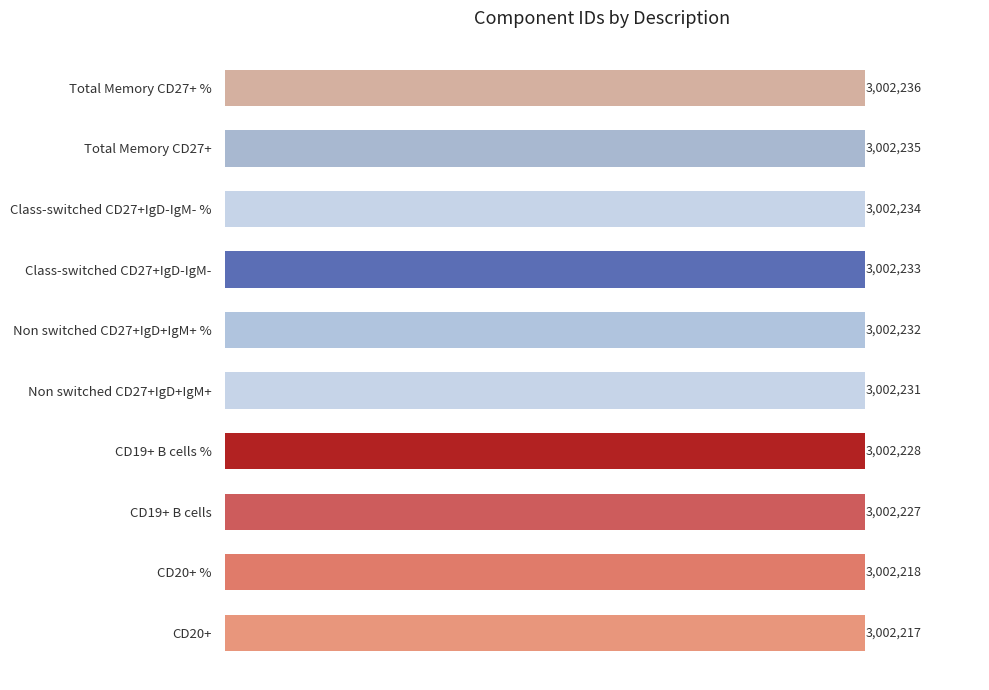

Are the bars horizontal?

Yes